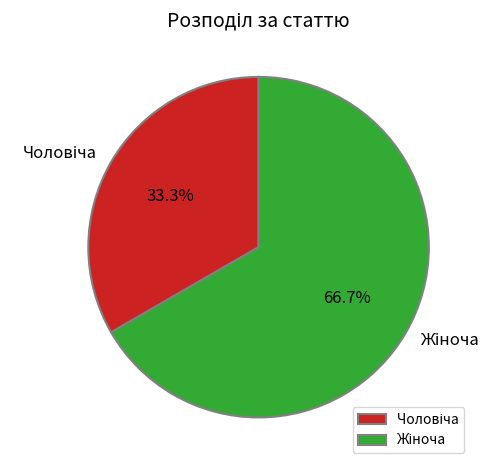

To the nearest percent, what is the difference between the largest and smallest slice percentages?

33%